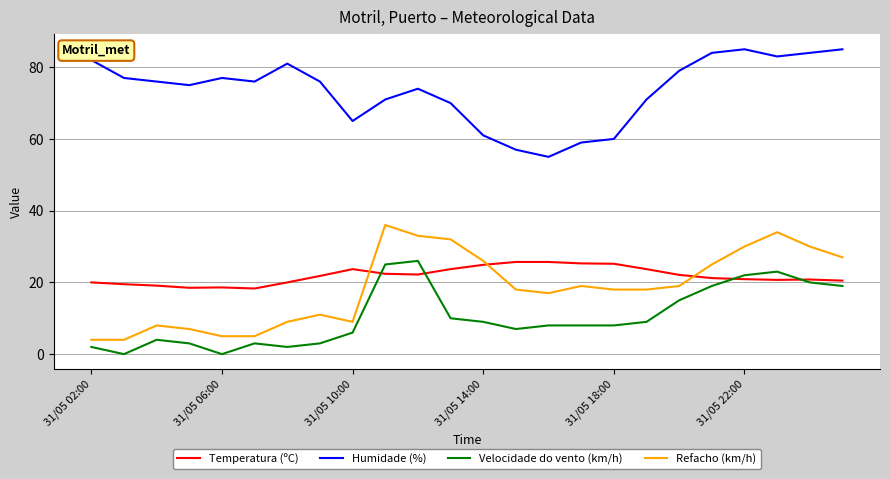

True or false: Refacho (km/h) has more than 0 points higher than both neighbors.

True